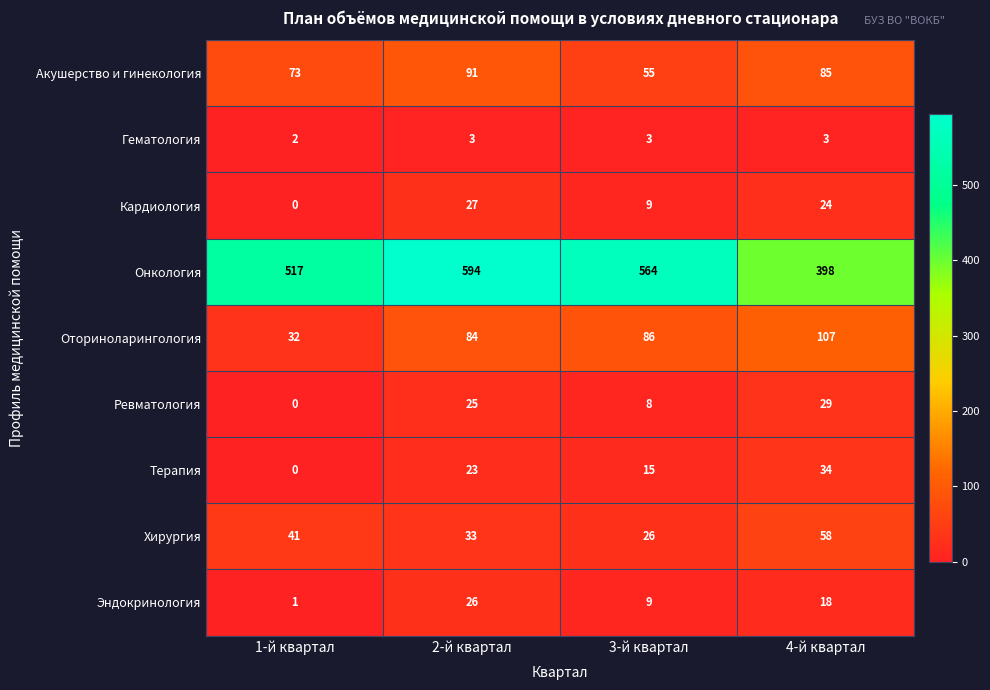

What is the sum of the Ревматология values at 3-й квартал and 1-й квартал?

8